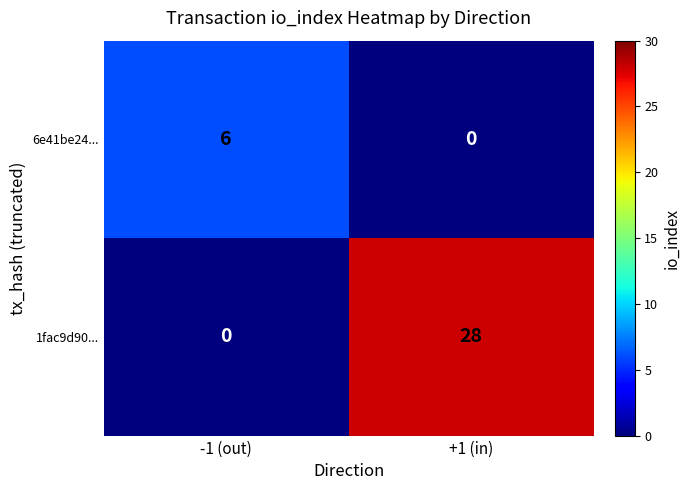

What is the total value across all series at +1 (in)?

28